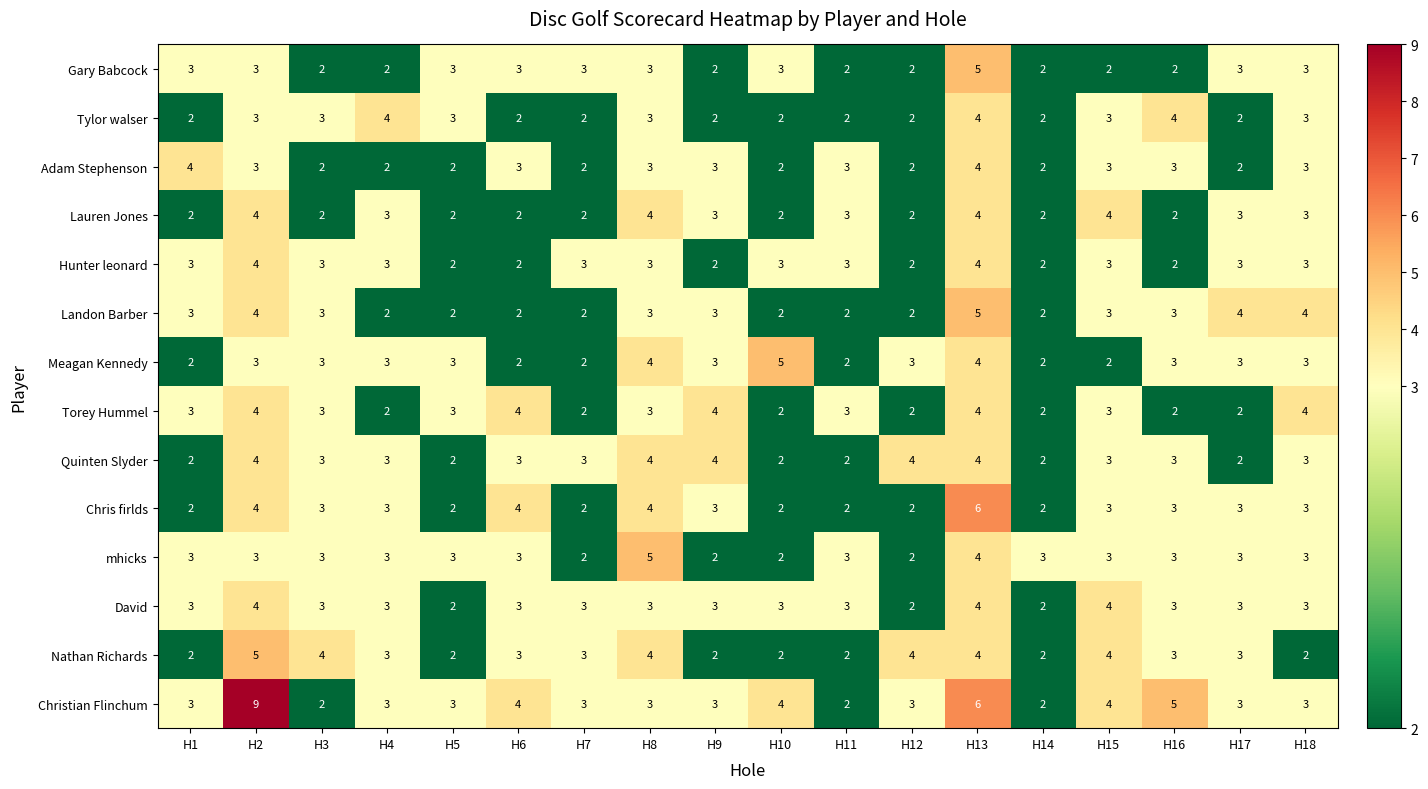

How many data points in Hunter leonard are less than 3?

6